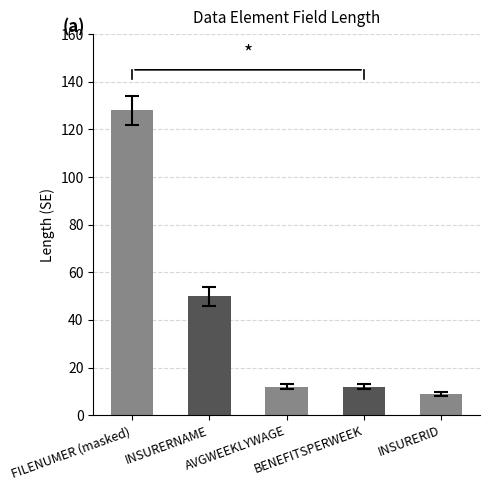

Reading left to right, list all the values displayed in this chart.

128	50	12	12	9